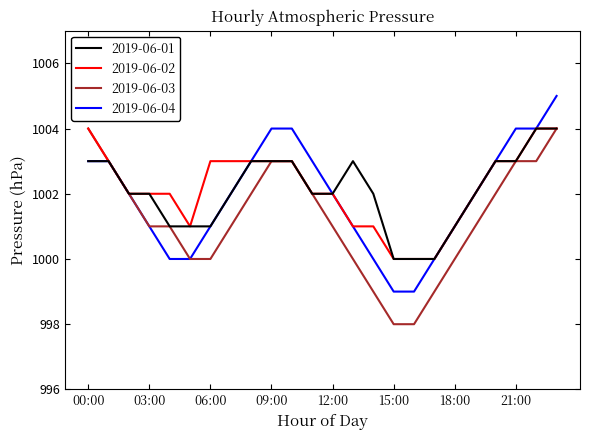

What is the maximum value shown in the chart?

1005